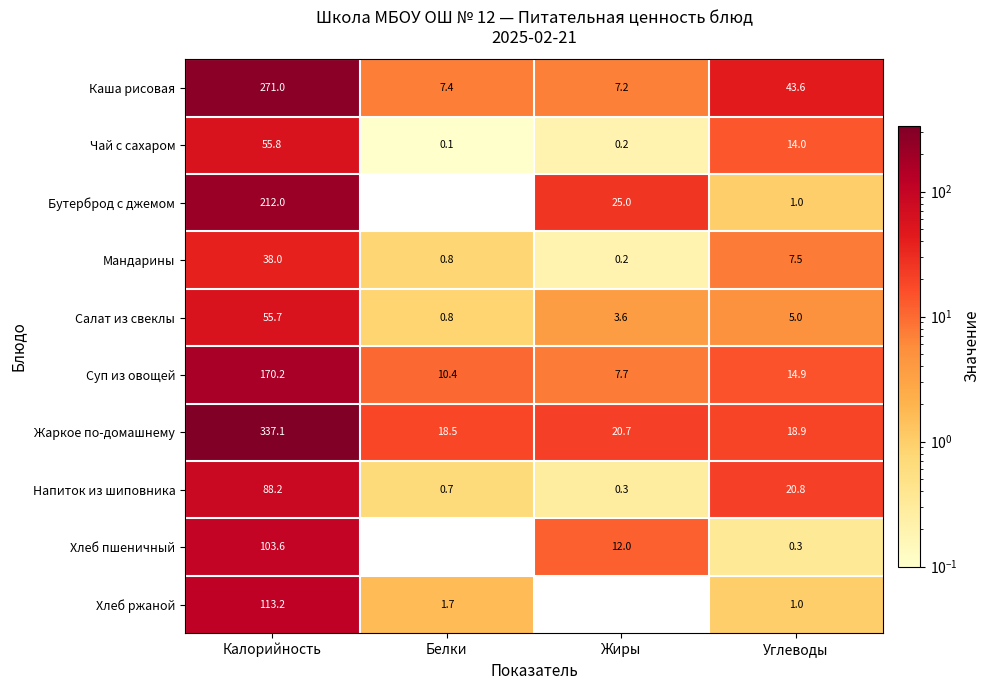

At which category is the sum across all series the highest?

Калорийность